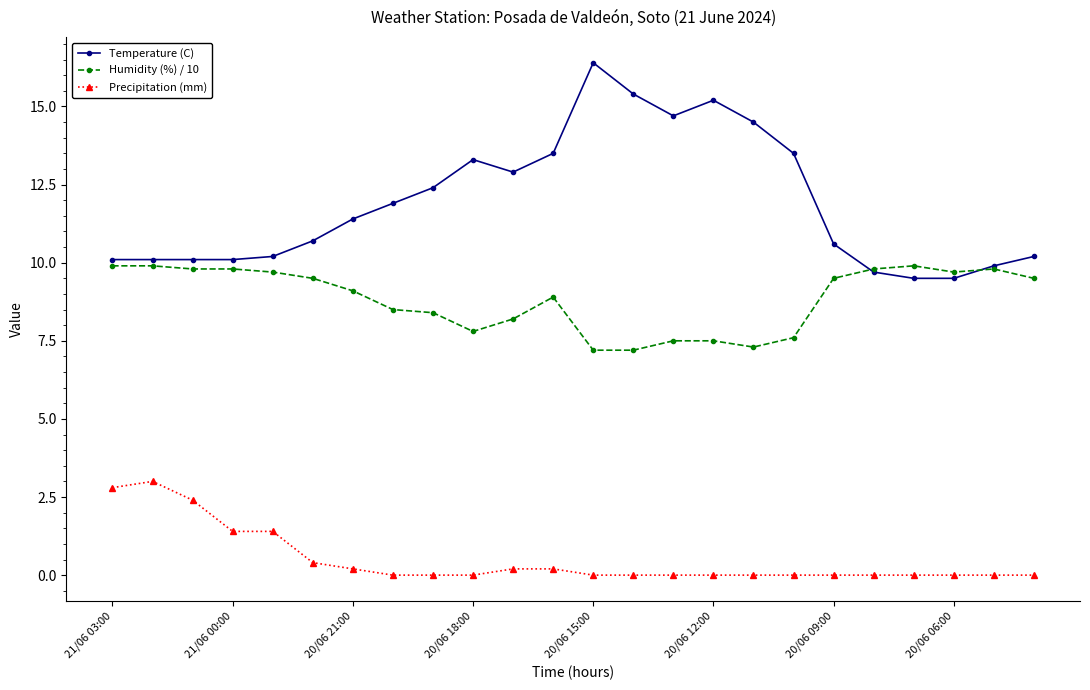

What is the average value of the Precipitation (mm) series?

0.5